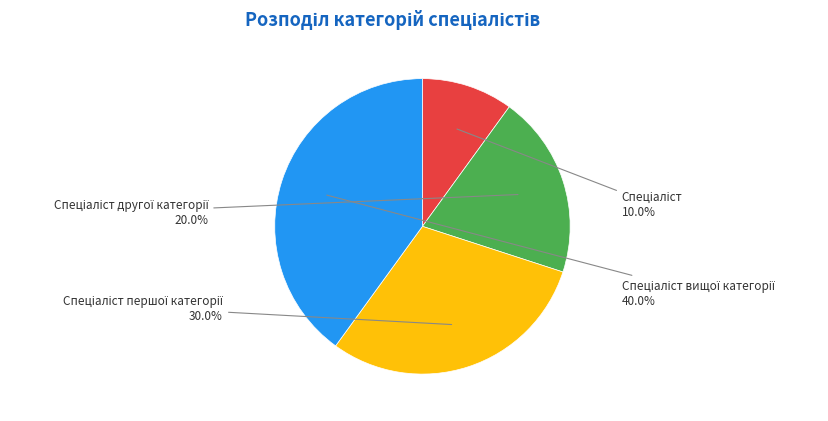

Is there any slice that represents more than half of the pie?

No